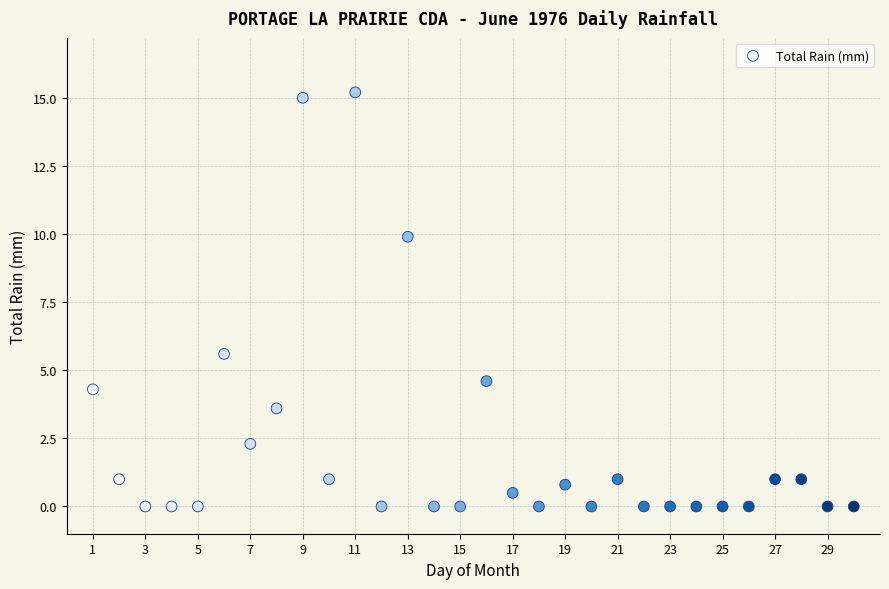

What is the range of Y values (max minus min)?

15.2